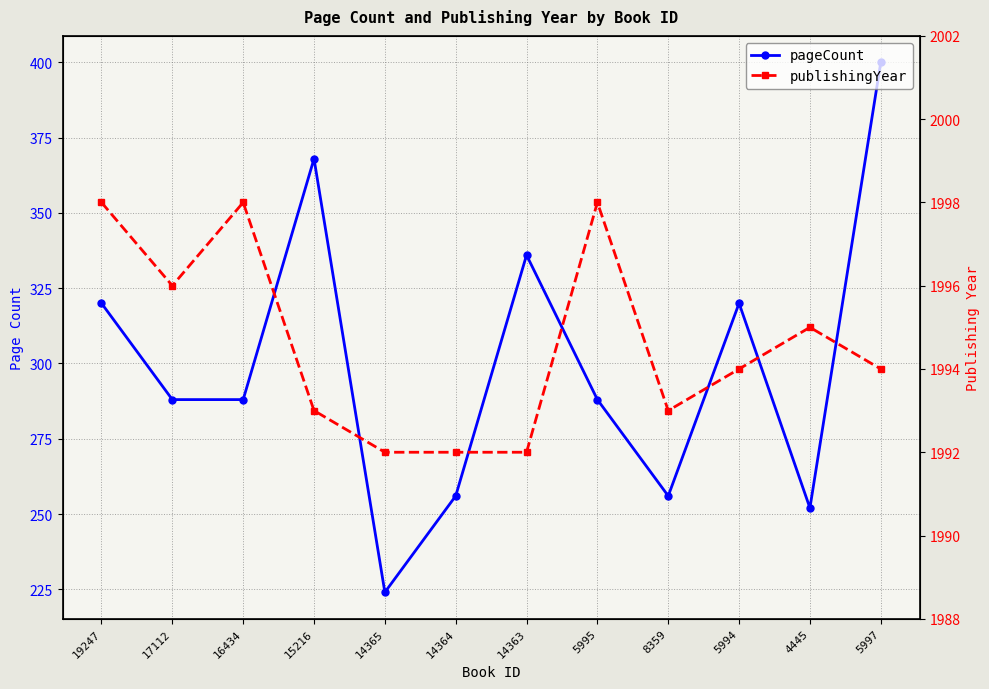

Is the value of pageCount at 16434 greater than the value of publishingYear at 5995?

No